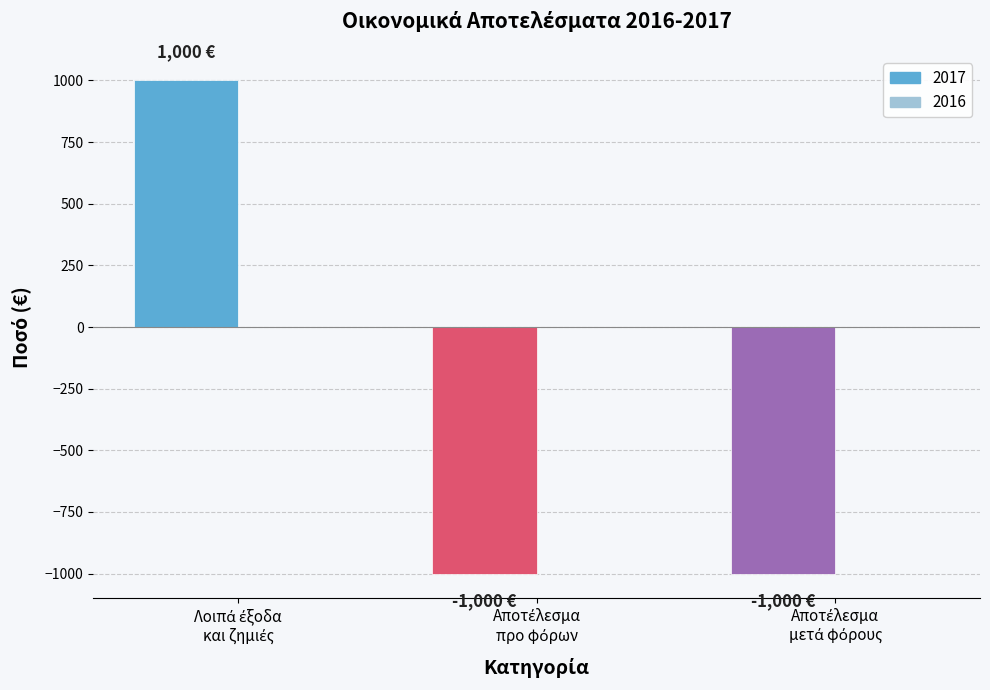

Reading left to right, what are all the values shown in this chart?

1000	-1000	-1000